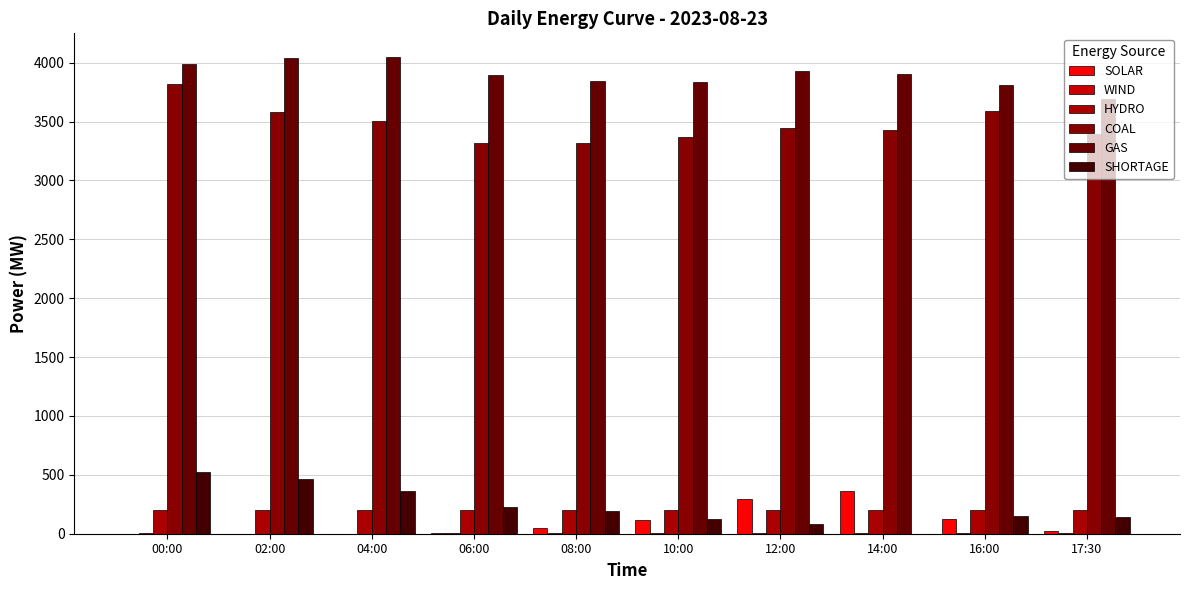

How many distinct data groups are displayed?

6